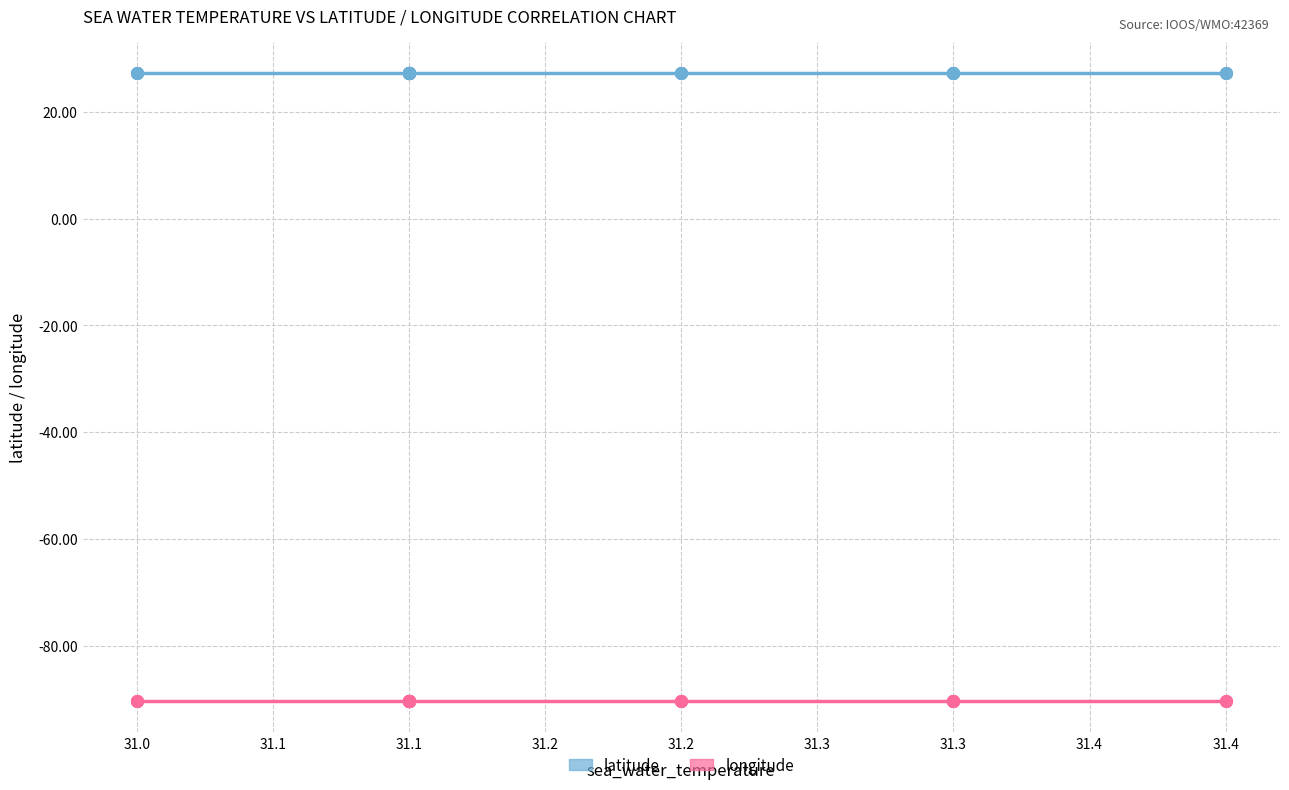

Which series reaches the maximum Y coordinate?

latitude